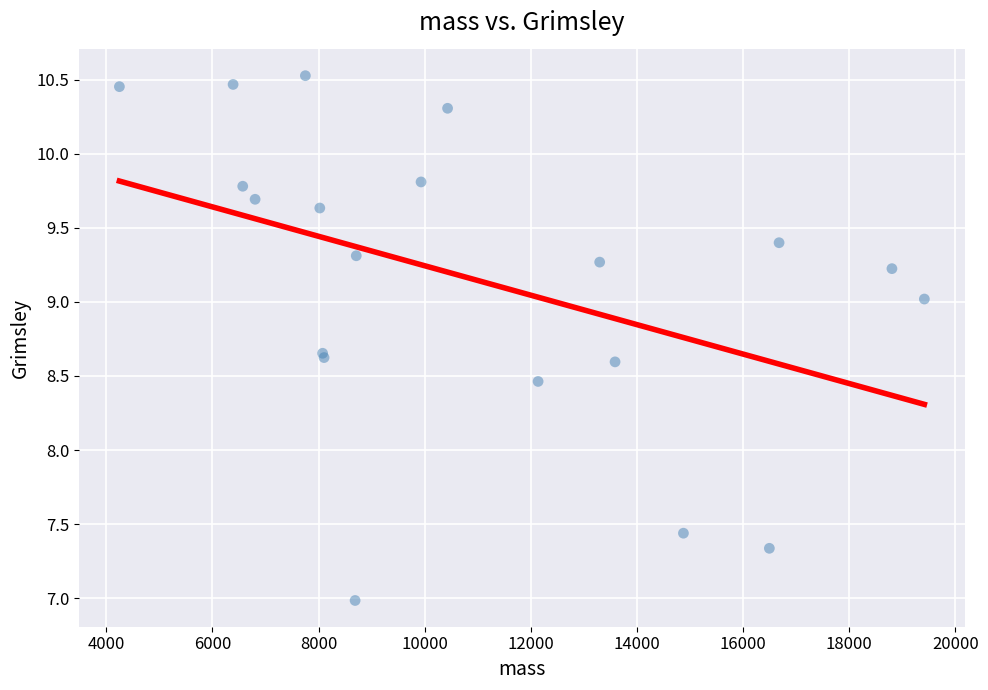

What Y value in the scatter plot is closest to 8?

8.5